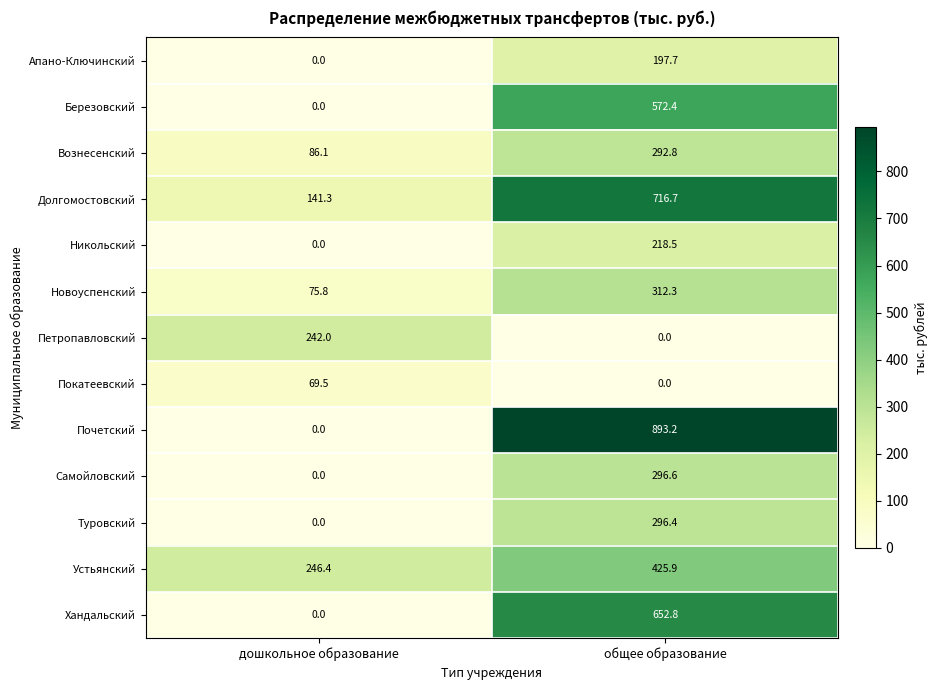

Which series has the largest range (max minus min)?

Почетский